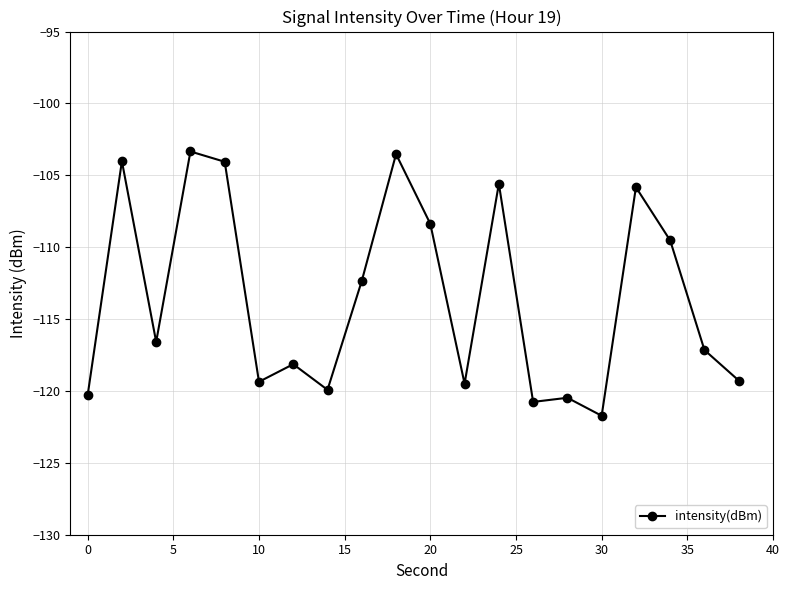

What is the sum of all values?

-2269.8